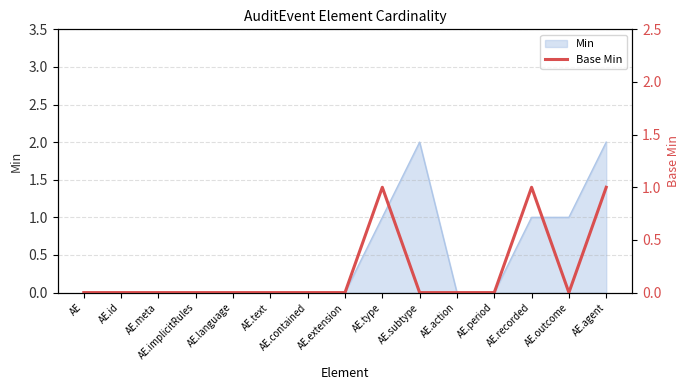

What position from the left is AE?

1